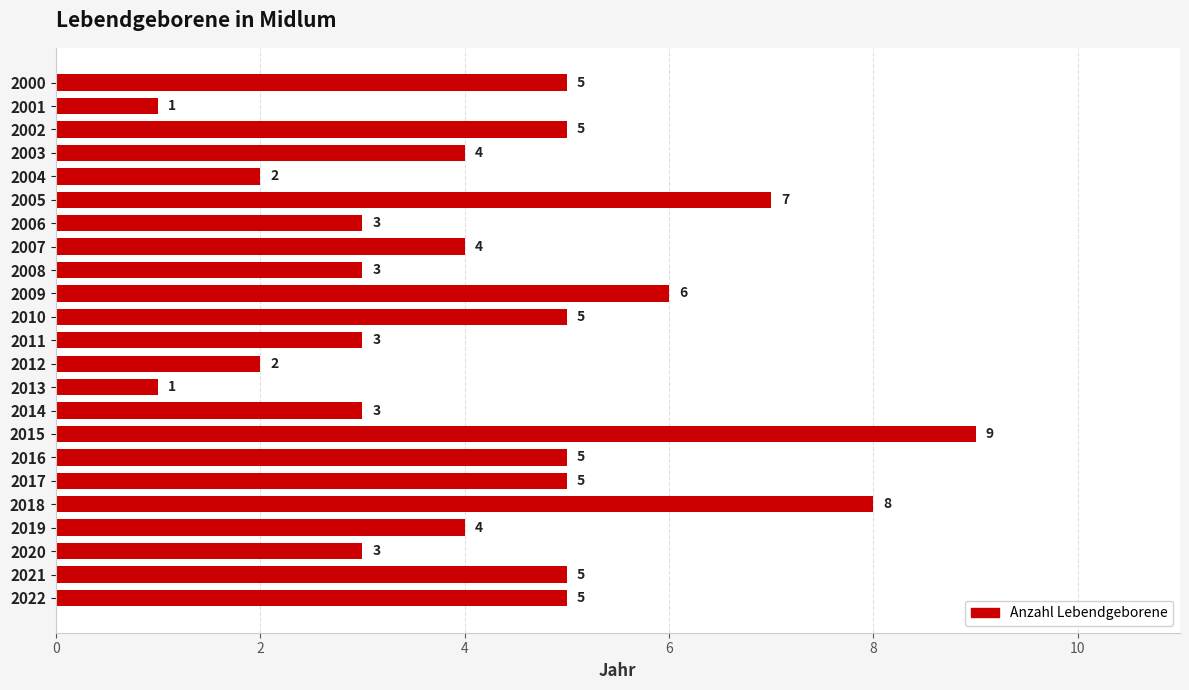

Is it true that the value at 2015 is 9?

True